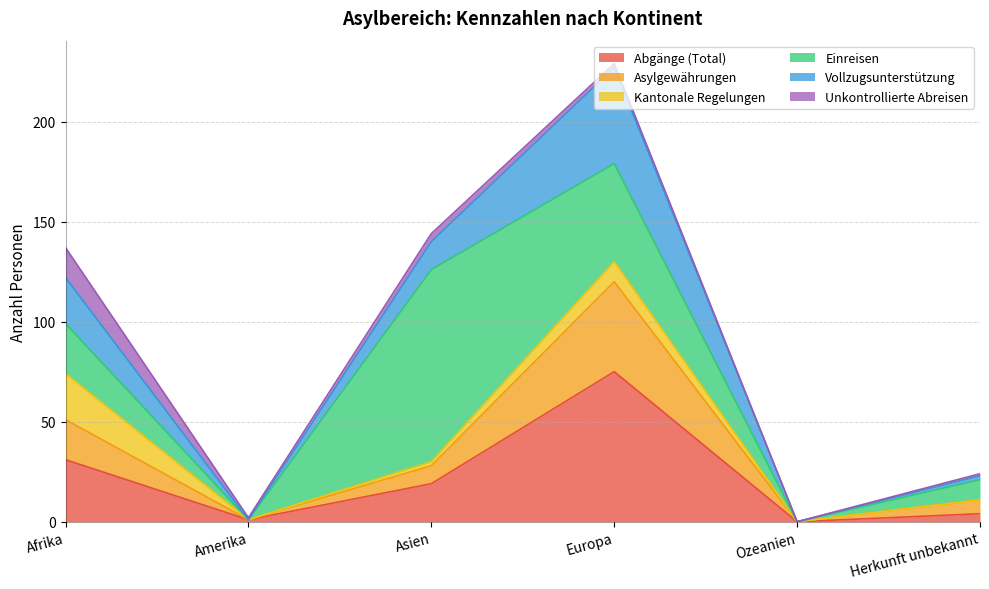

What is the highest value of the Abgänge (Total) series?

75